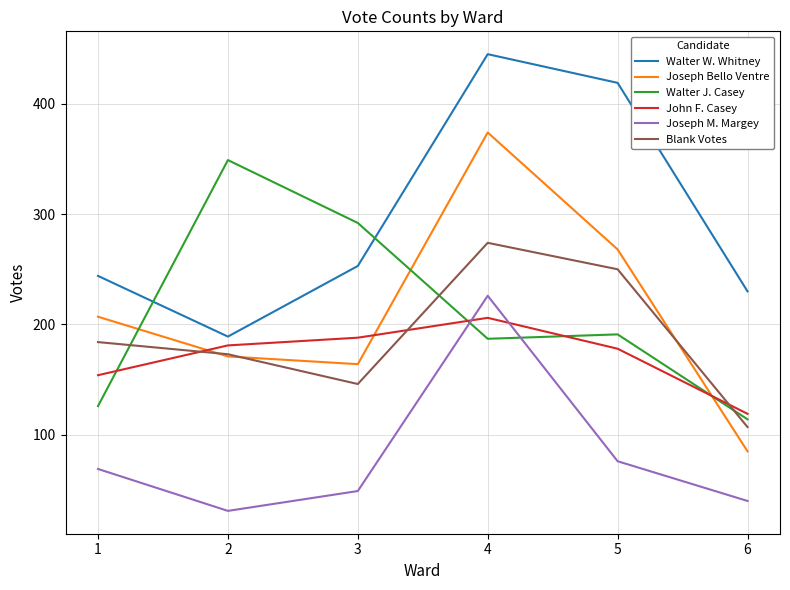

Which series changed the most between 1 and 2?

Walter J. Casey